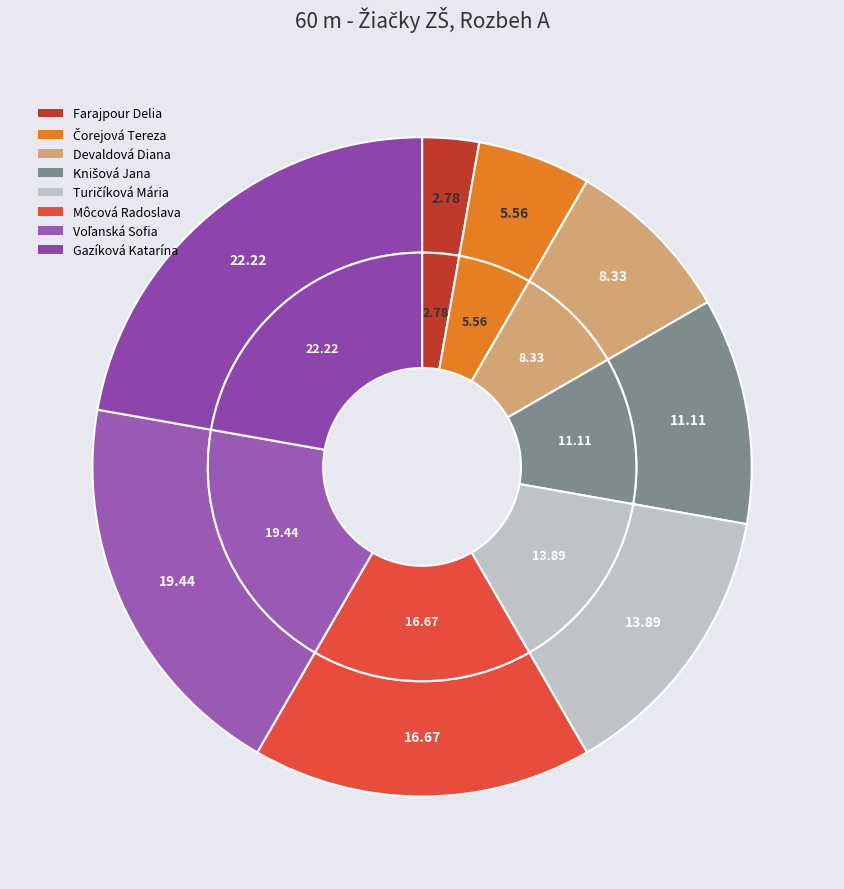

Approximately how many times larger is the value at Môcová Radoslava compared to Devaldová Diana?

2.0